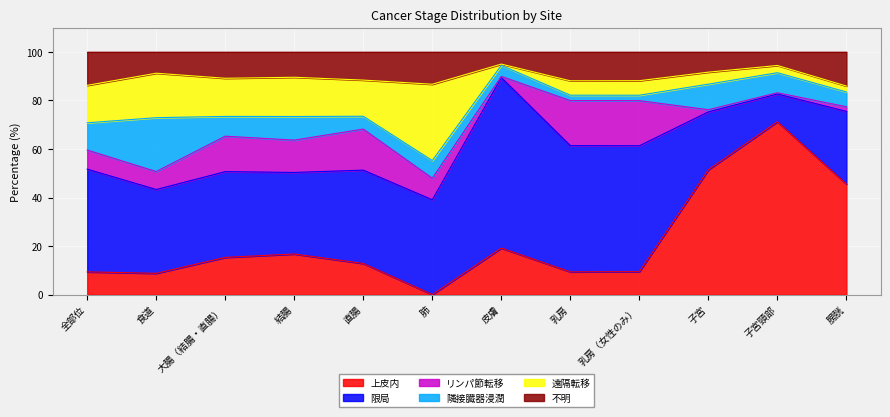

List the labels in order of リンパ節転移 value, largest first.

乳房（女性のみ）, 乳房, 直腸, 大腸（結腸・直腸）, 結腸, 肺, 全部位, 食道, 膀胱, 子宮, 子宮頸部, 皮膚